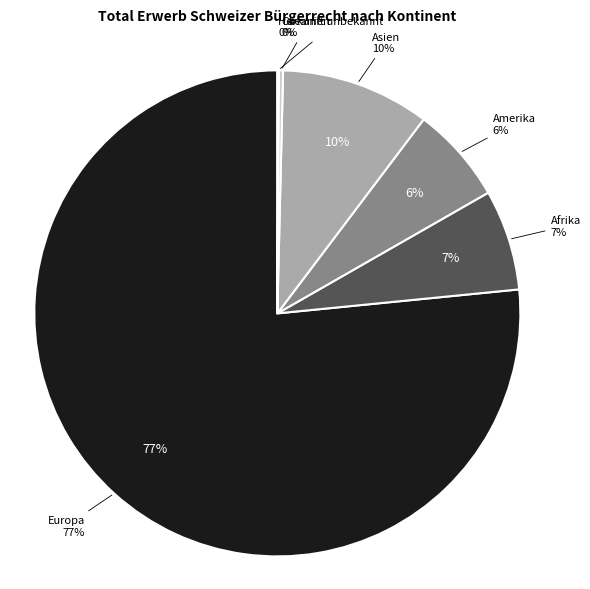

The Ozeanien slice represents 0% of the pie. True or false?

True